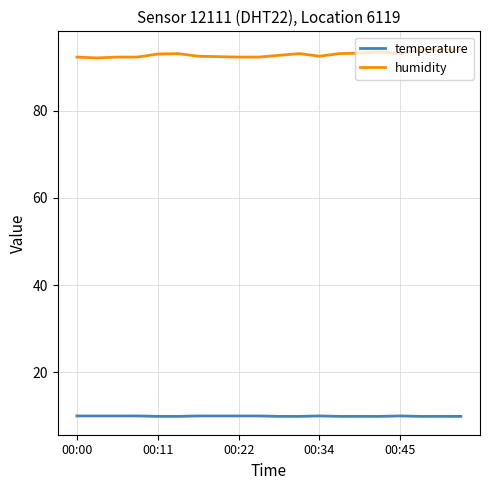

What is the minimum value for humidity?

92.1